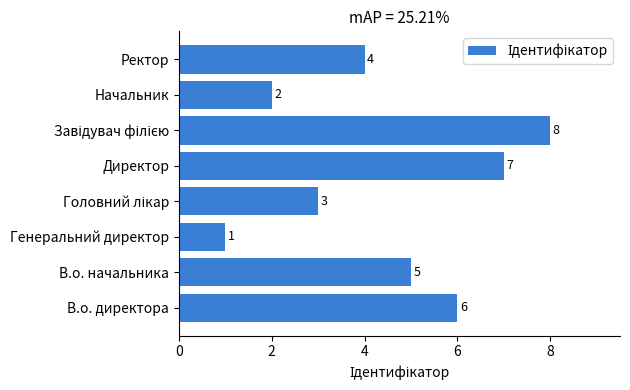

What is the sum of all values?

36